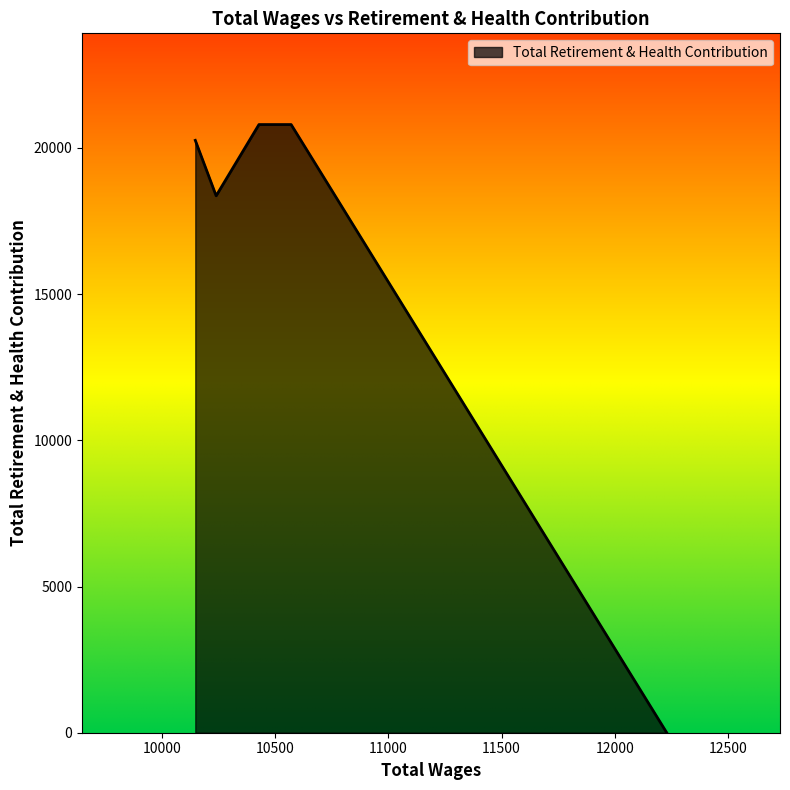

True or false: there are more than 1 points higher than both neighbors.

False